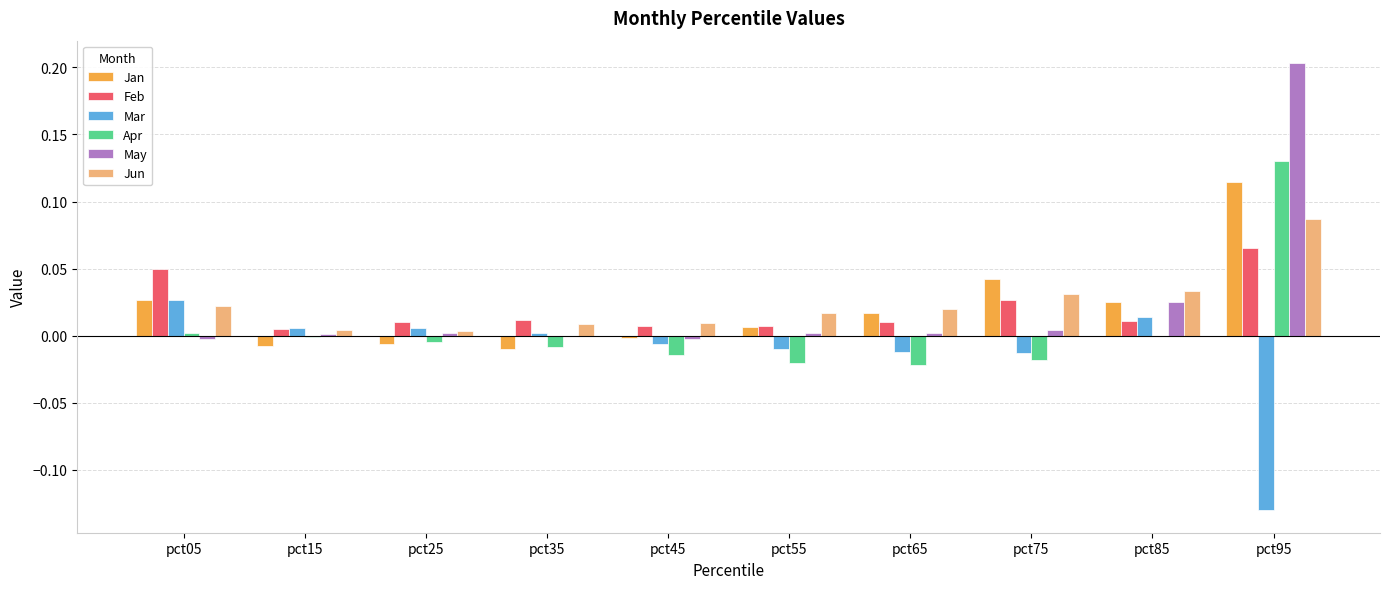

At which category is the sum across all series the highest?

pct95